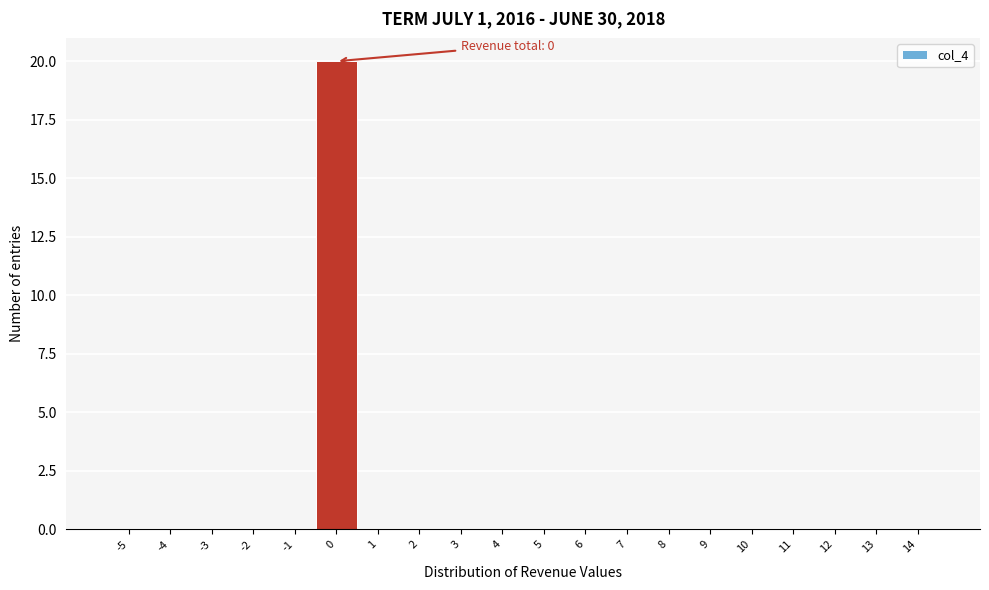

Reading left to right, list all the values displayed in this chart.

-5=0	-4=0	-3=0	-2=0	-1=0	0=20	1=0	2=0	3=0	4=0	5=0	6=0	7=0	8=0	9=0	10=0	11=0	12=0	13=0	14=0